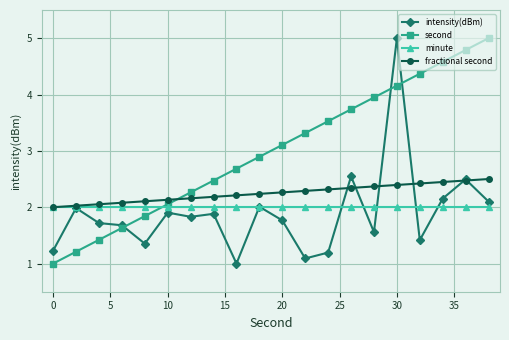

At how many categories does at least one series exceed 4?

5